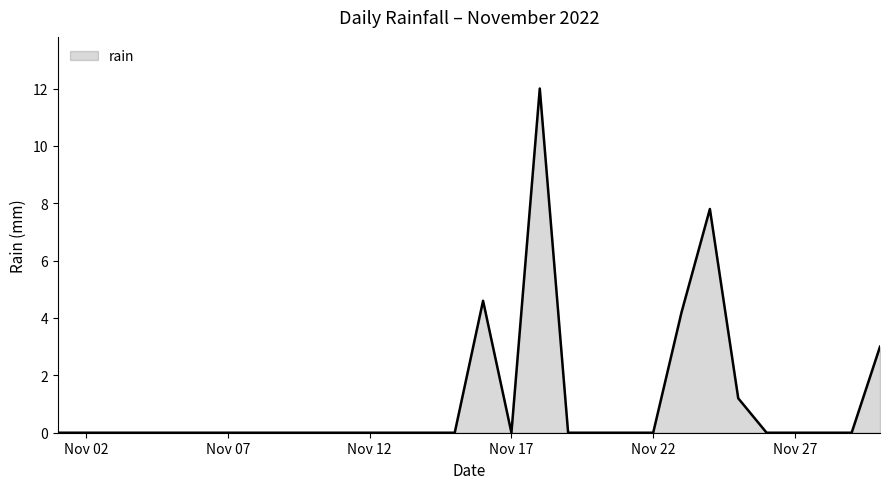

What is the difference between the maximum and minimum values?

12.0